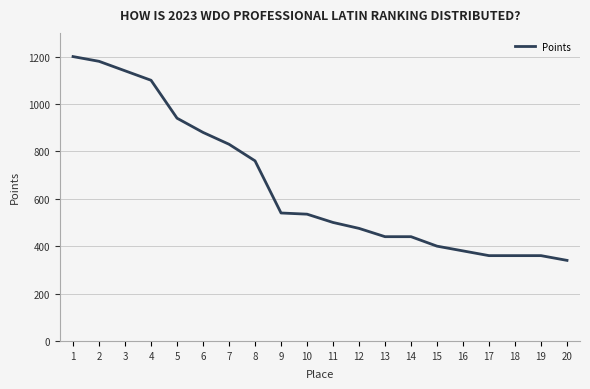

Is it true that the value at 14 is 587?

False